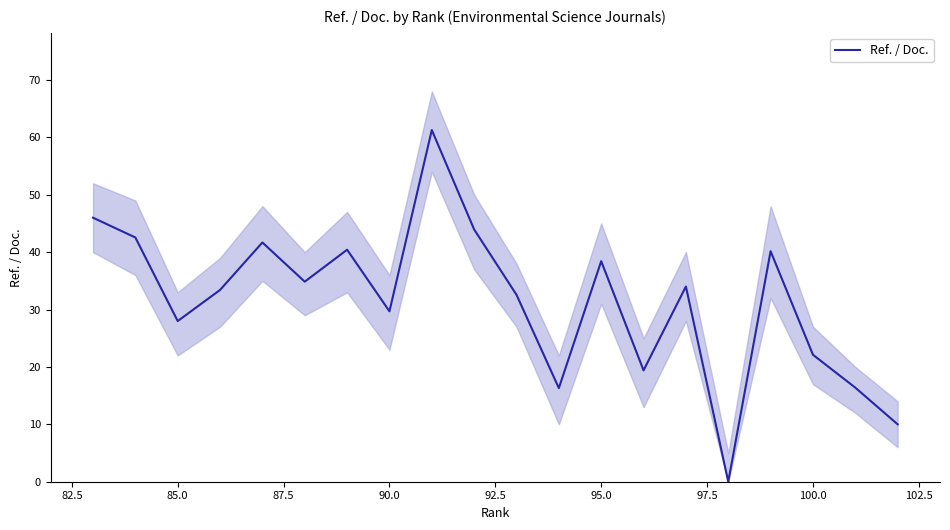

Is this an area chart (filled region under the line)?

No